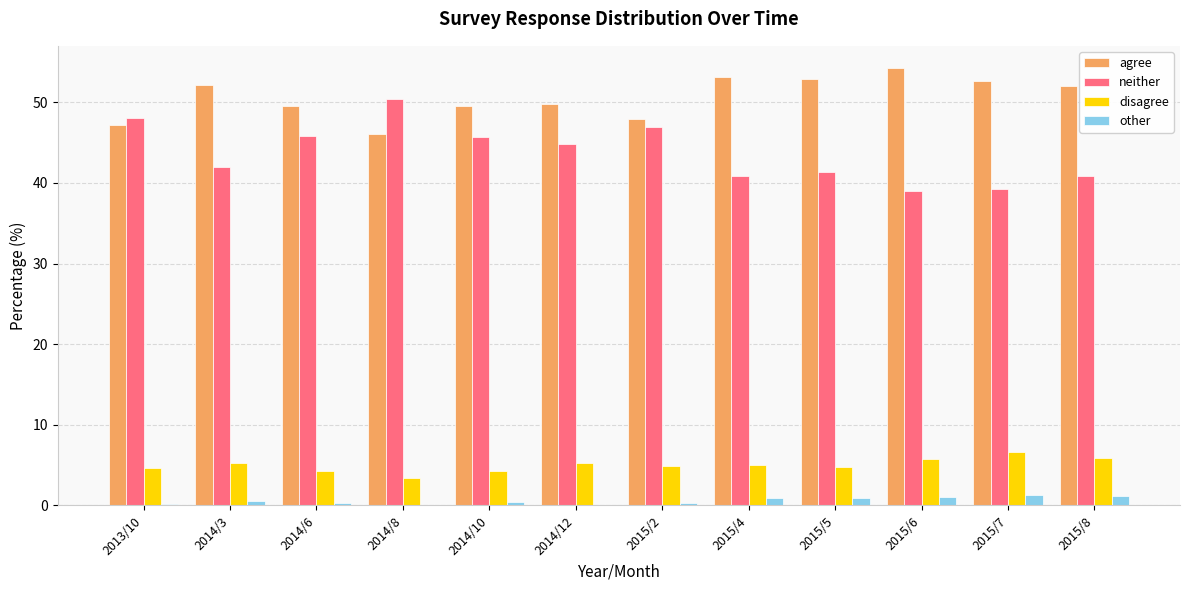

The value of disagree at 2014/10 is 4.3. True or false?

True